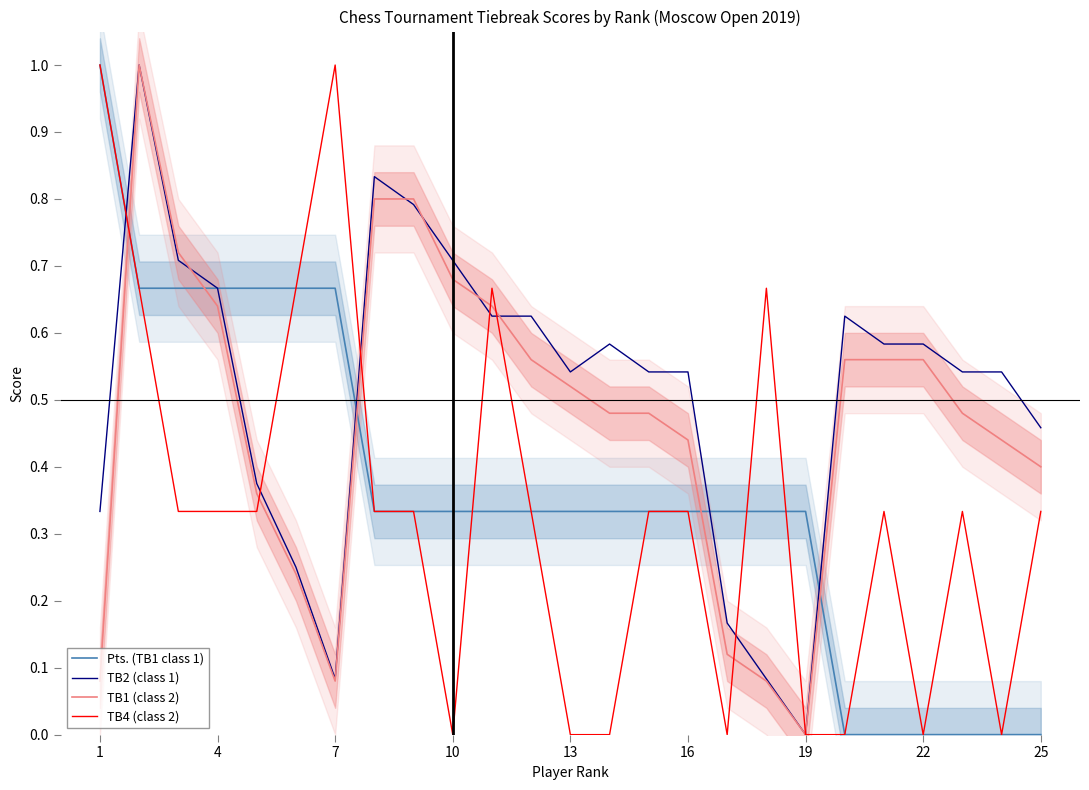

At how many categories does at least one series exceed 0?

25